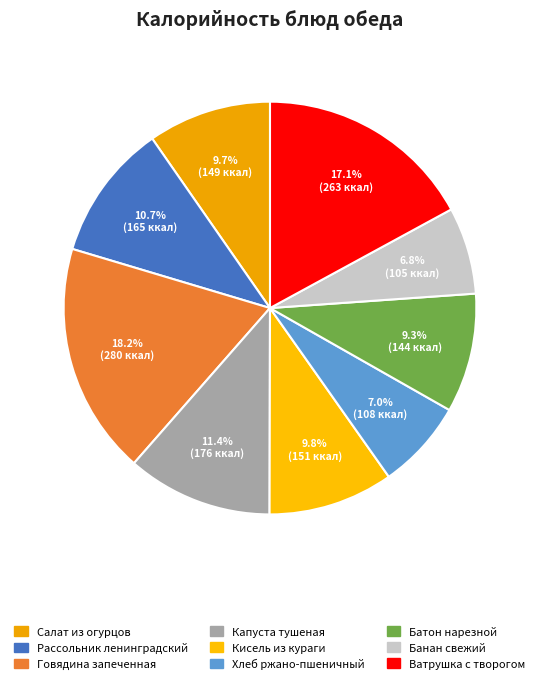

To the nearest percent, what is the combined percentage of Хлеб ржано-пшеничный and Рассольник ленинградский?

18%